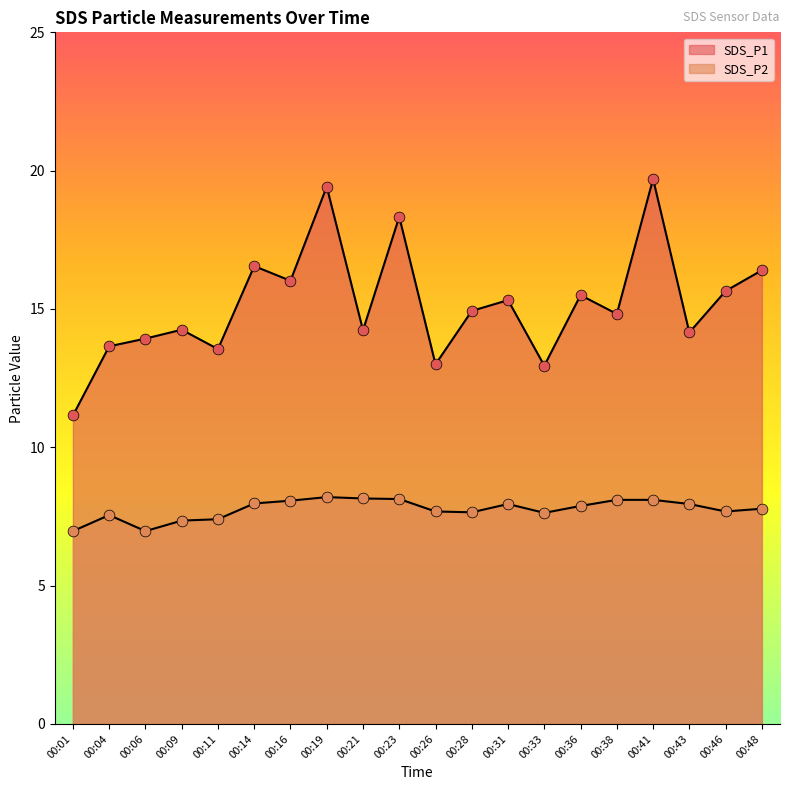

Which series has the largest total across all categories?

SDS_P1